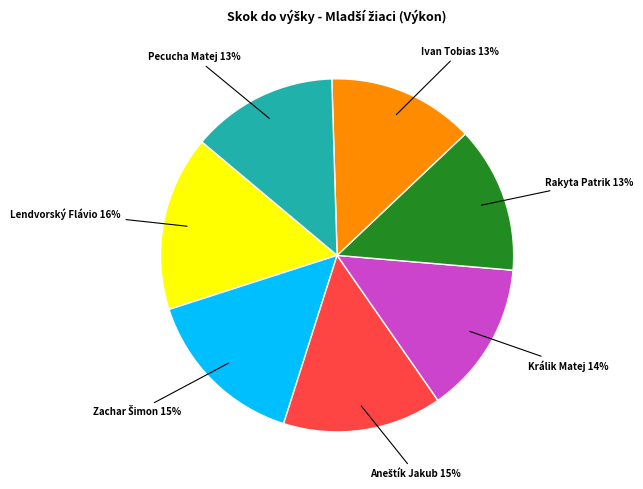

To the nearest percent, what is the difference between the largest and smallest slice percentages?

3%